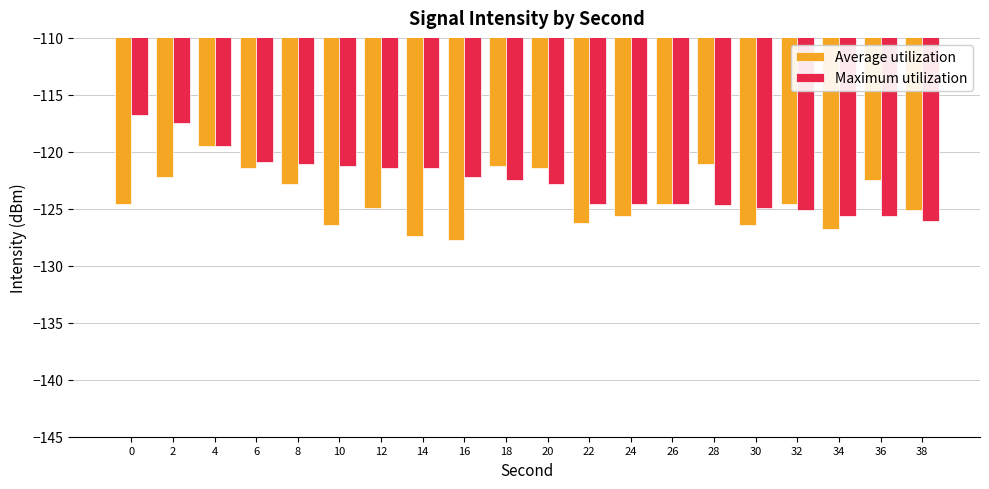

What is the total value across all series at 28?

-245.7